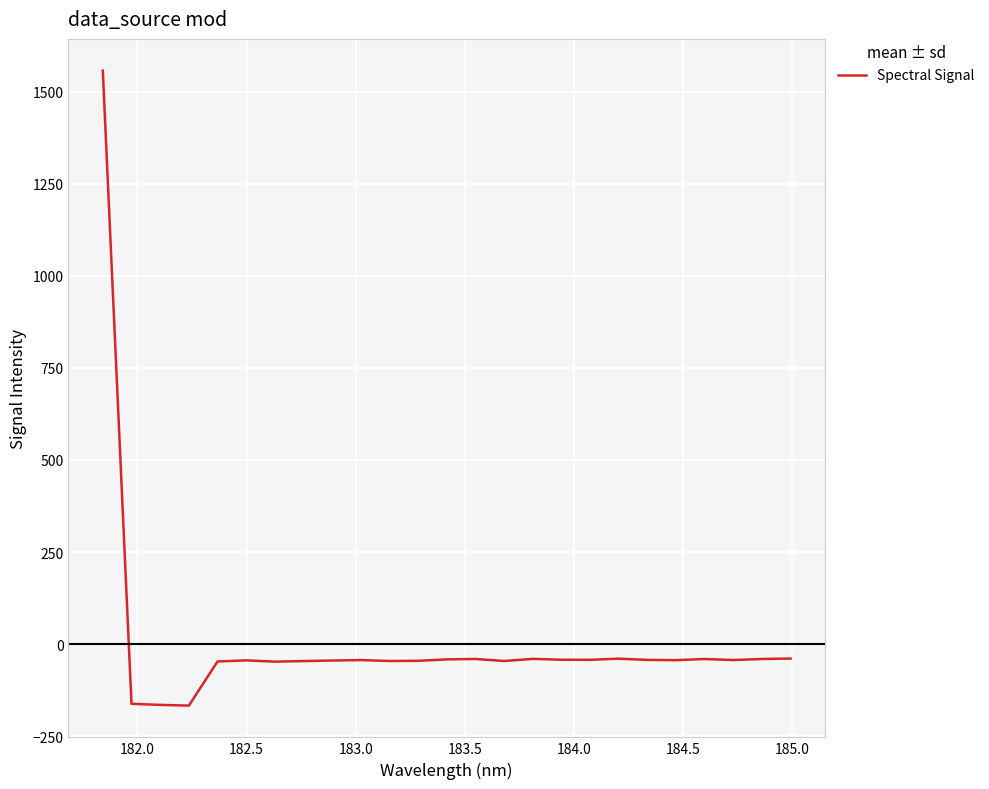

How many values exceed -43?

11